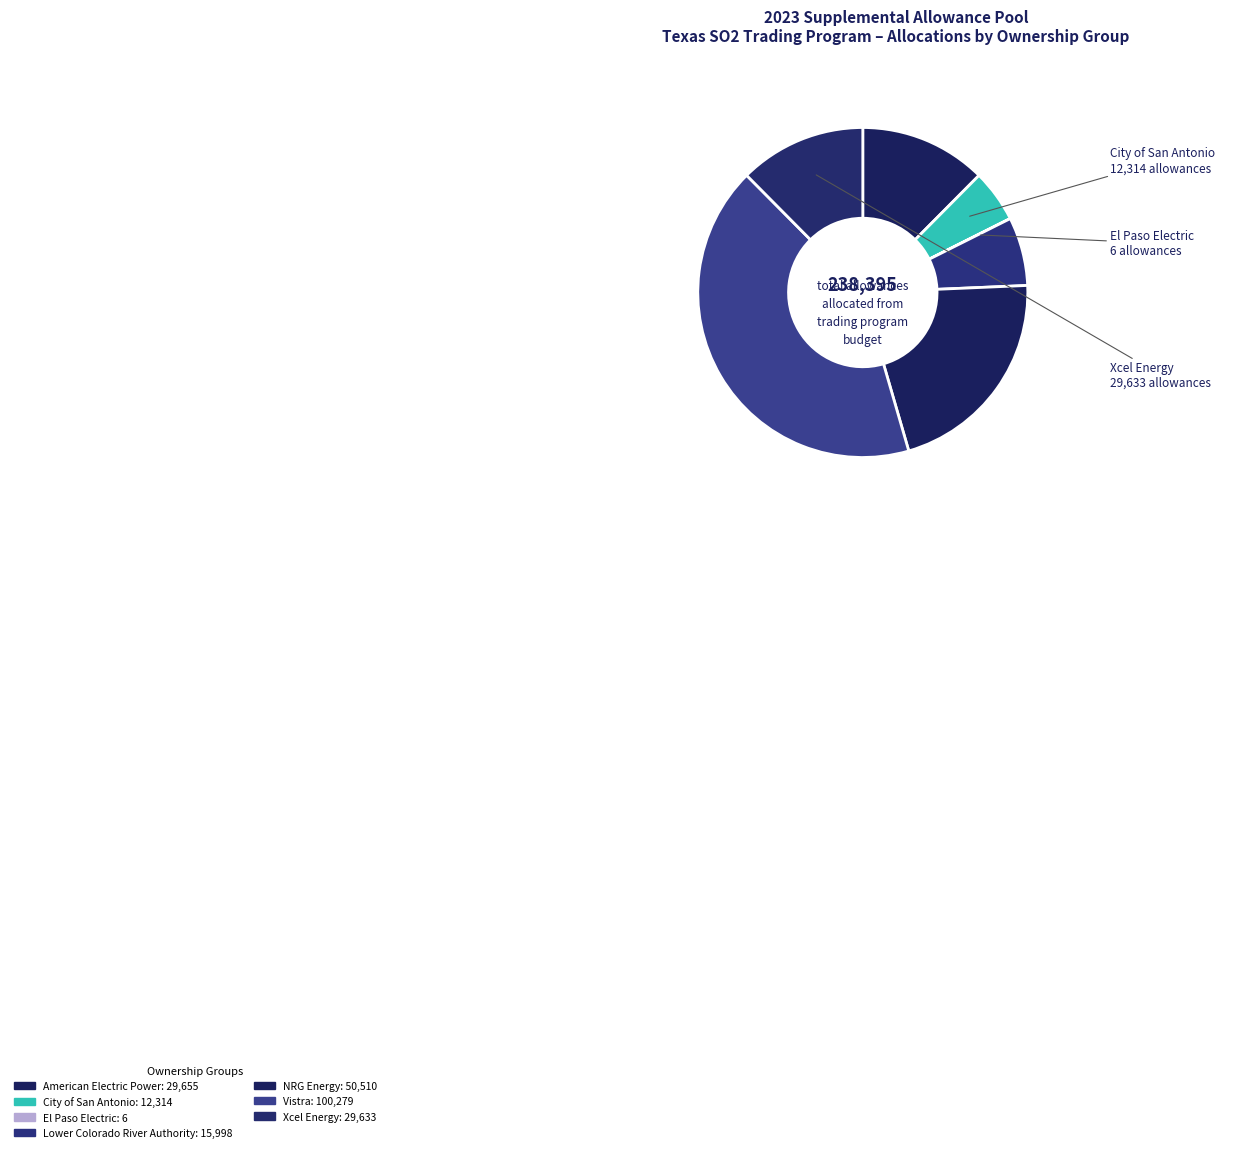

Is there a majority slice in this chart?

No